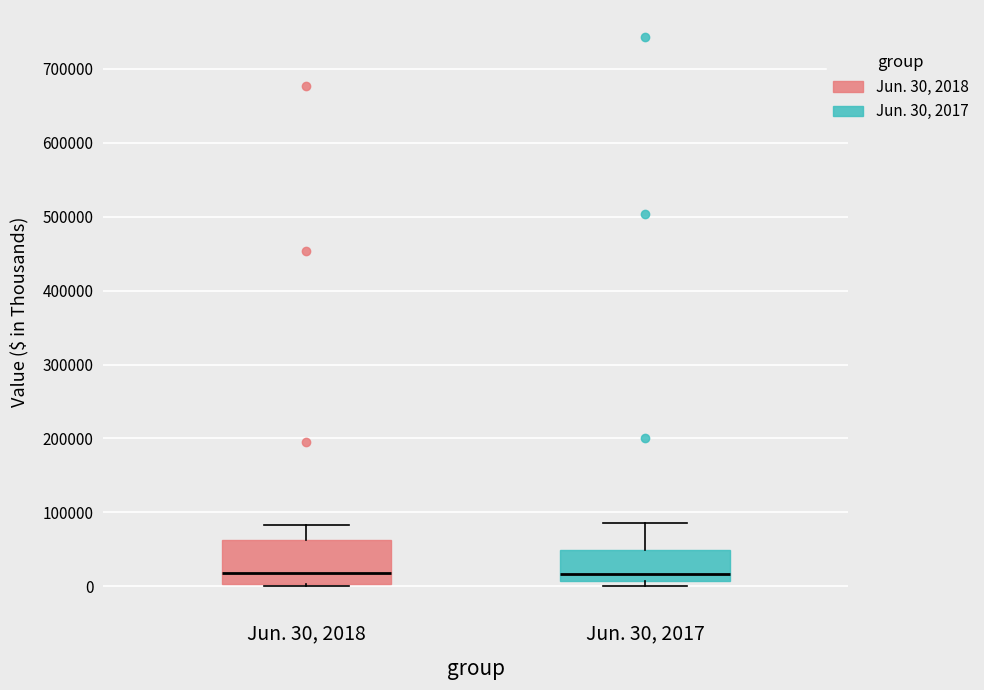

Where is the upper edge of the box for Jun. 30, 2018 on the y-axis? The values are not printed on the chart, so give them approximately, as read against the axis.

60000